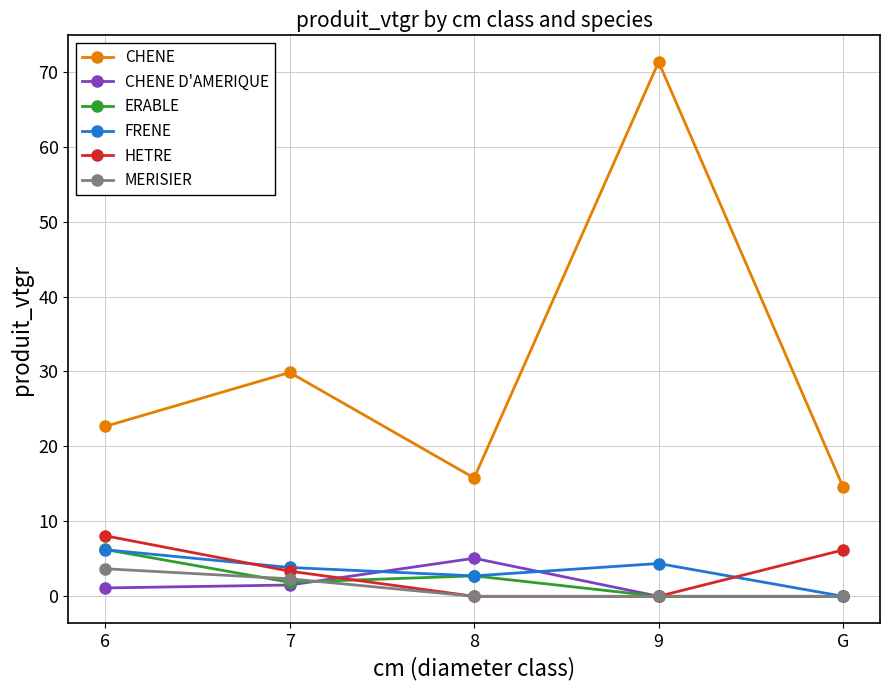

Where is HETRE nearest to the value 4?

7